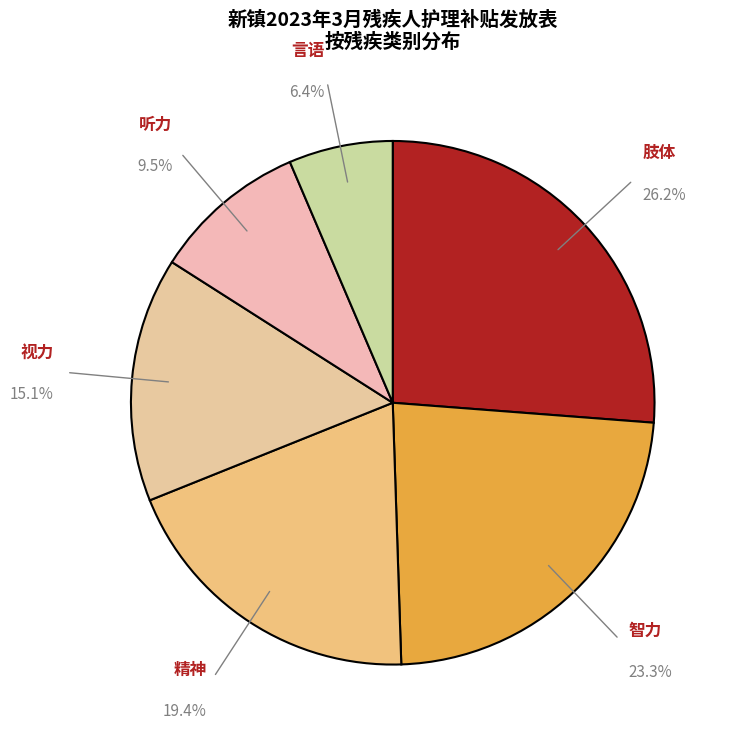

What is the smallest slice in the pie chart?

言语